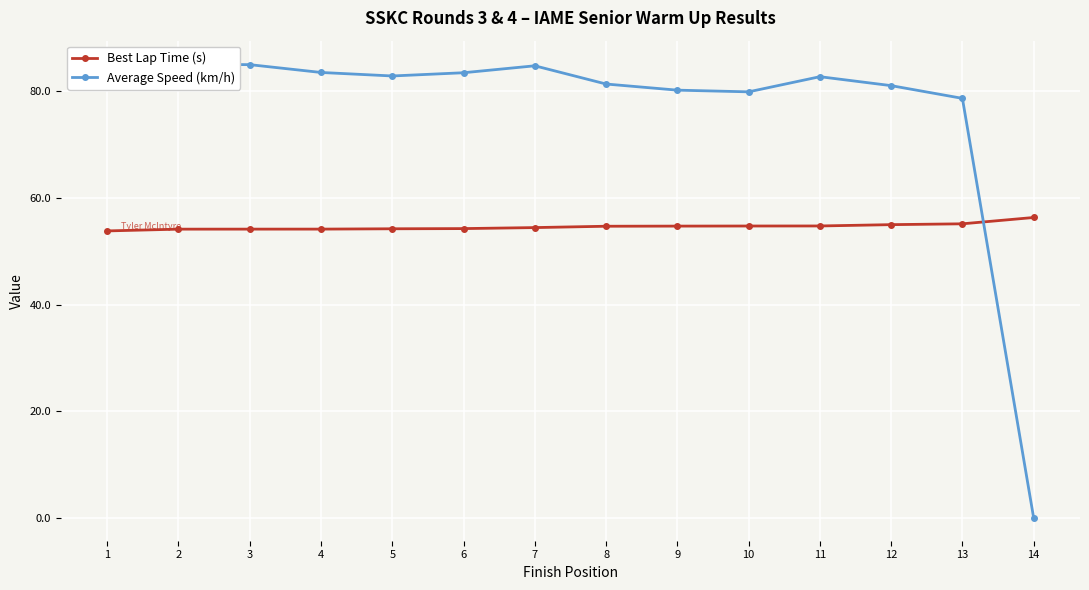

How many data points in Best Lap Time (s) are above 54?

13